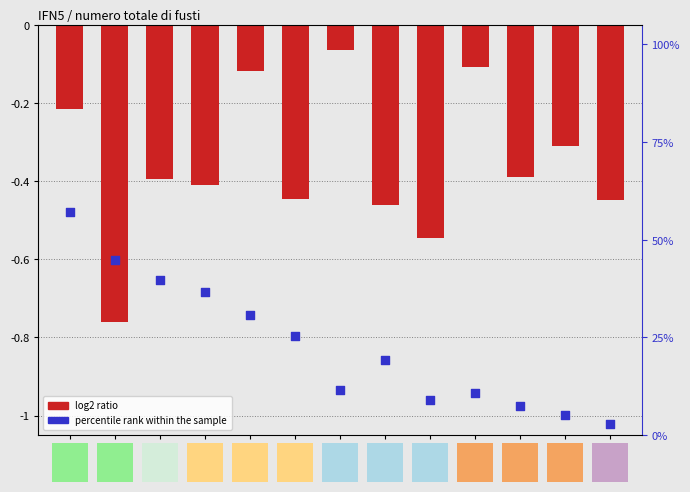

At which category is the sum across all series the highest?

AG